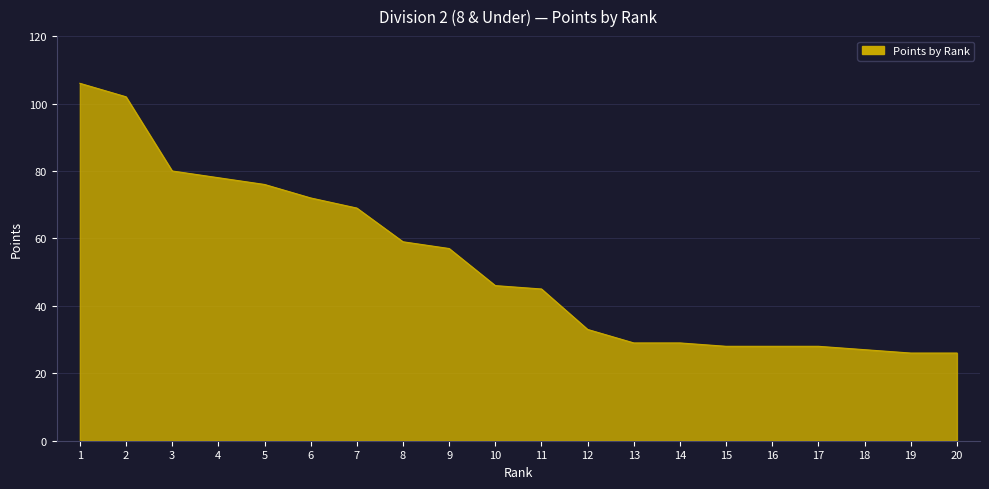

What is the sum of the values at 6 and 11?

117